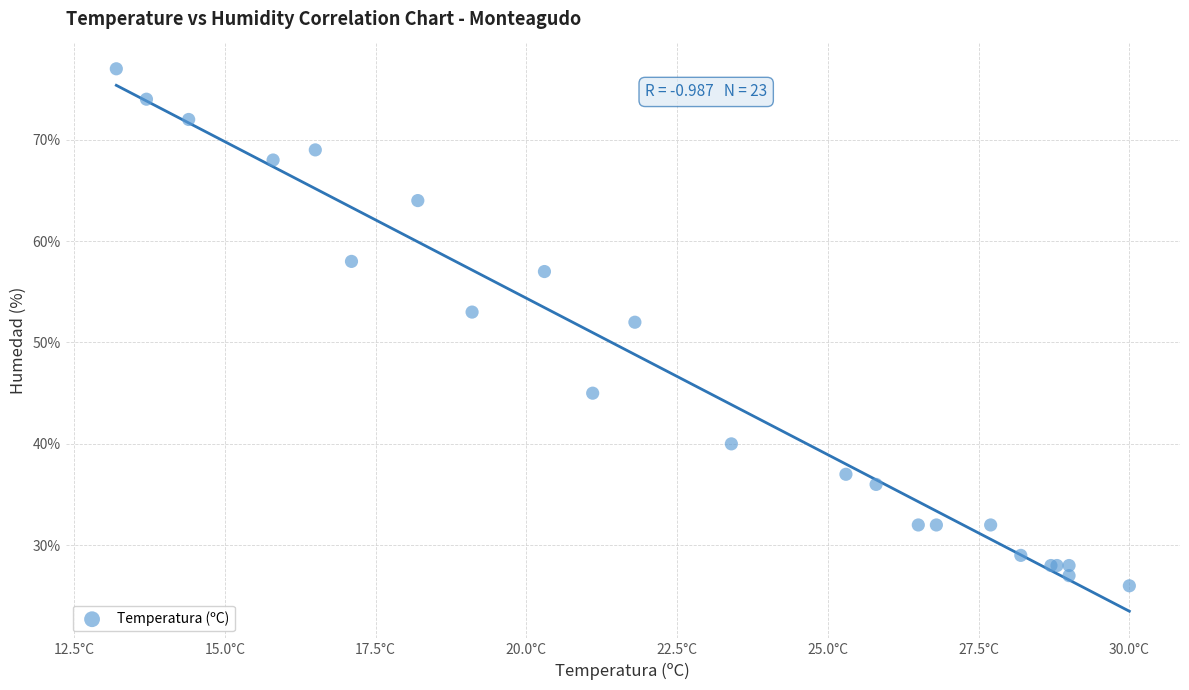

What Y value in the scatter plot is closest to 51?

52